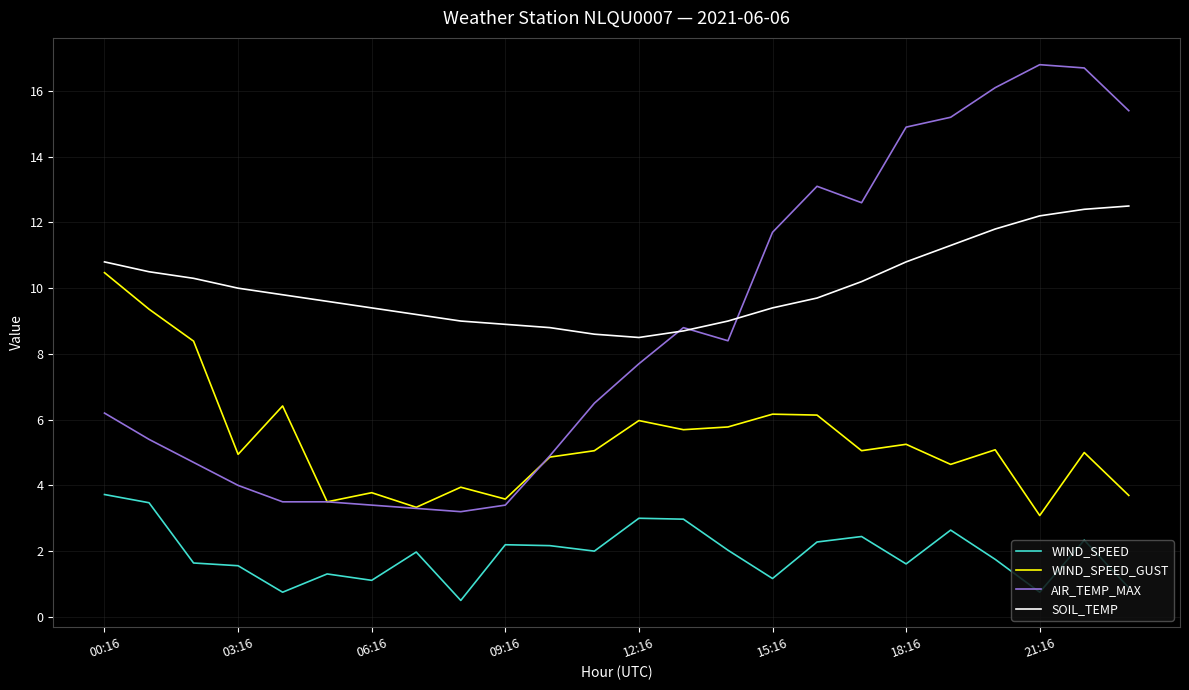

Does the chart have visible grid lines?

Yes